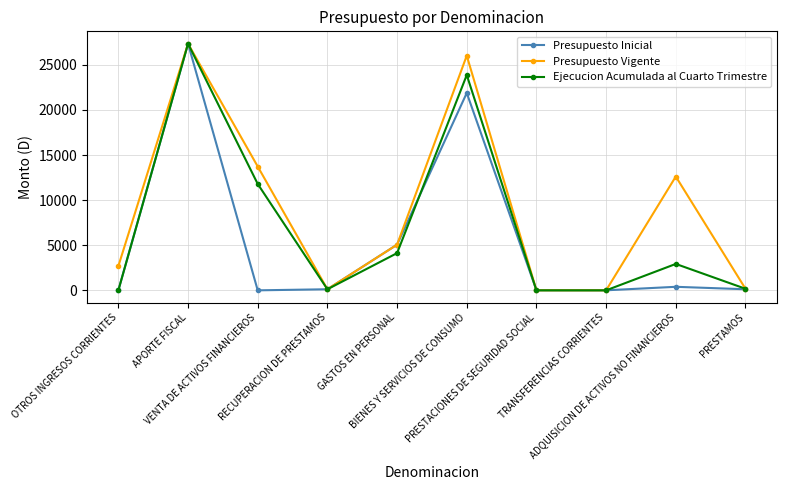

In Ejecucion Acumulada al Cuarto Trimestre, how many points are higher than both neighbors (excluding endpoints)?

3